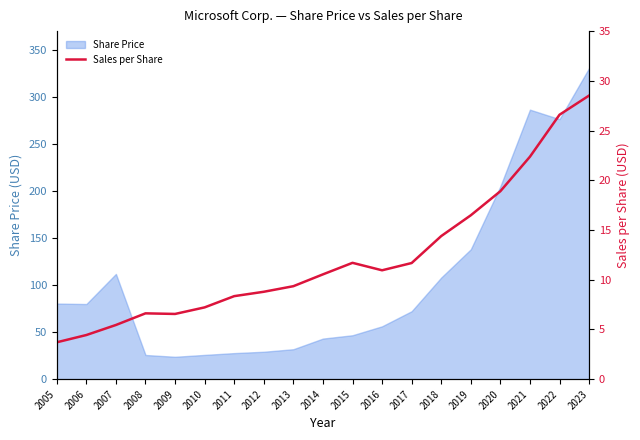

Reading left to right, extract all data points from this chart.

2005=3.7	2006=4.4	2007=5.5	2008=6.6	2009=6.6	2010=7.2	2011=8.3	2012=8.8	2013=9.3	2014=10.5	2015=11.7	2016=10.9	2017=11.7	2018=14.4	2019=16.5	2020=18.9	2021=22.4	2022=26.6	2023=28.5